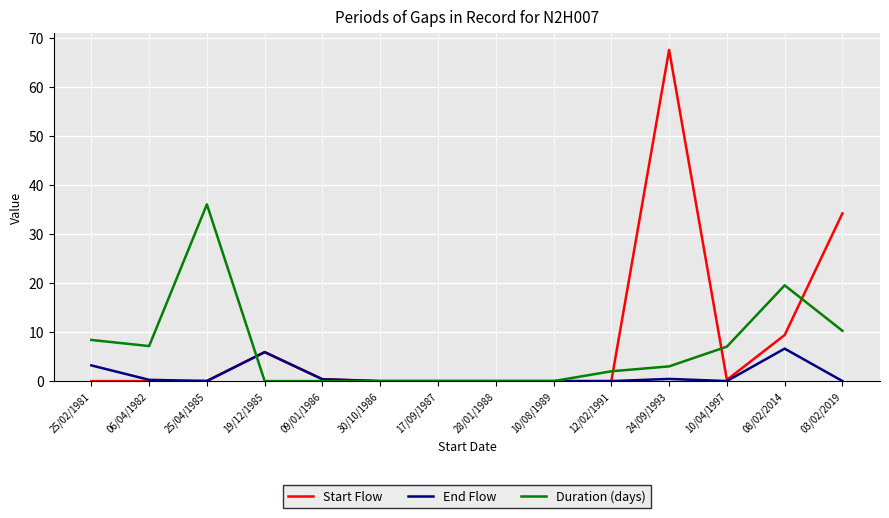

What is the total value across all series at 25/02/1981?

11.6